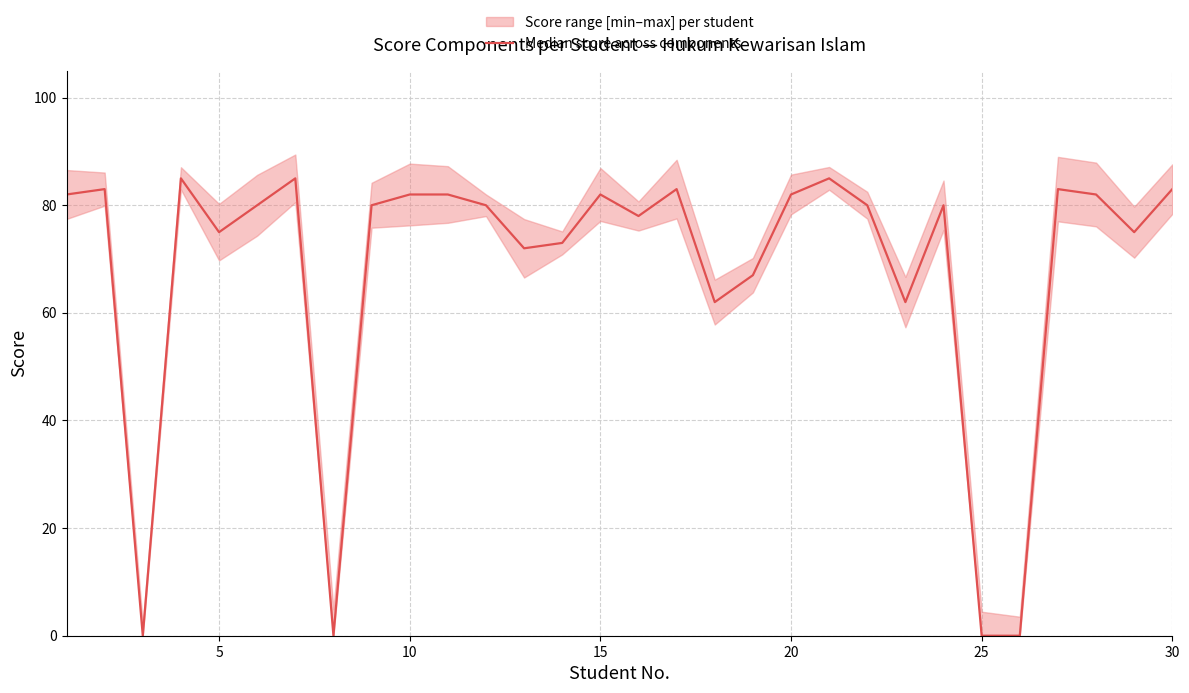

What is the maximum value shown in the chart?

85